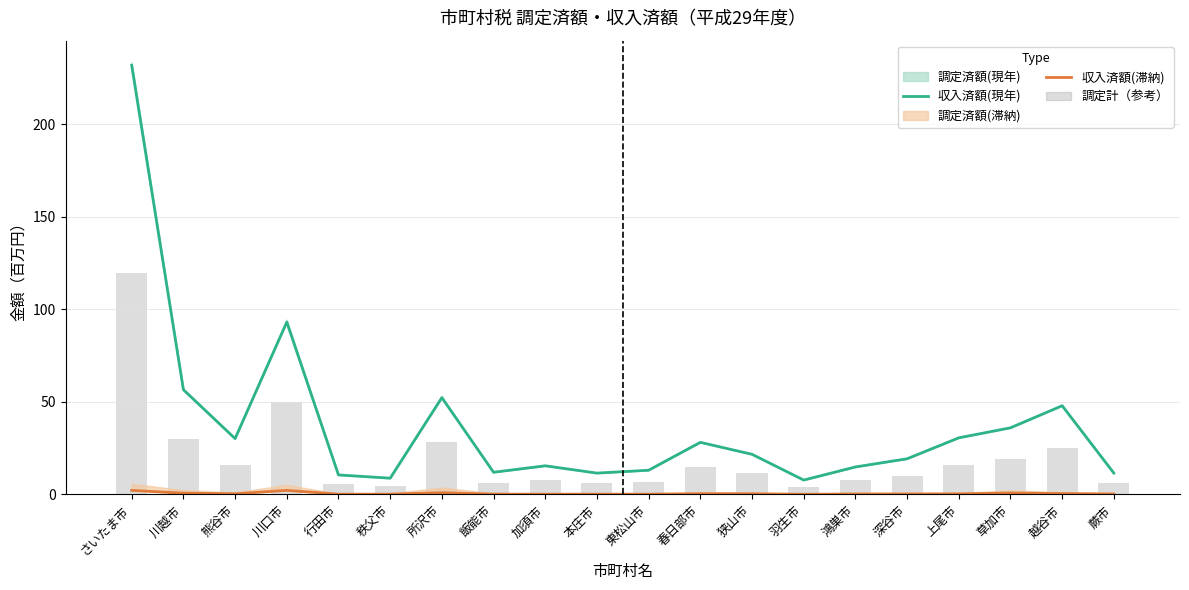

At how many categories does at least one series exceed 47?

5